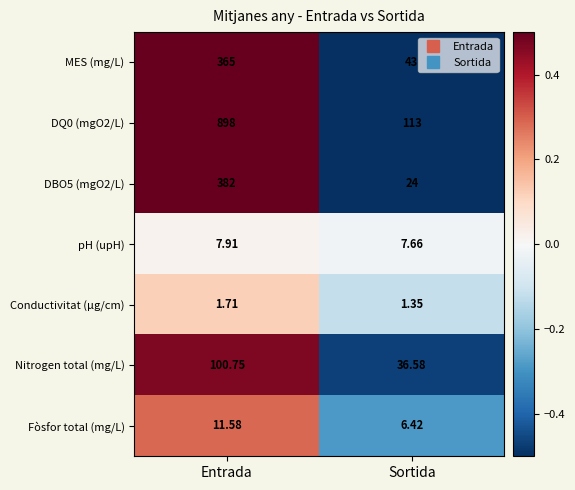

Count the number of data series in this chart.

7